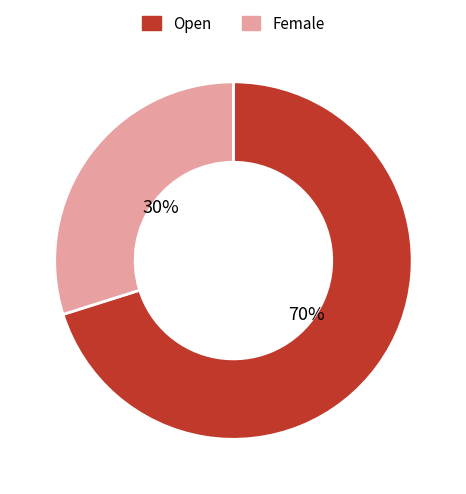

To the nearest percent, what portion does Female represent?

30%